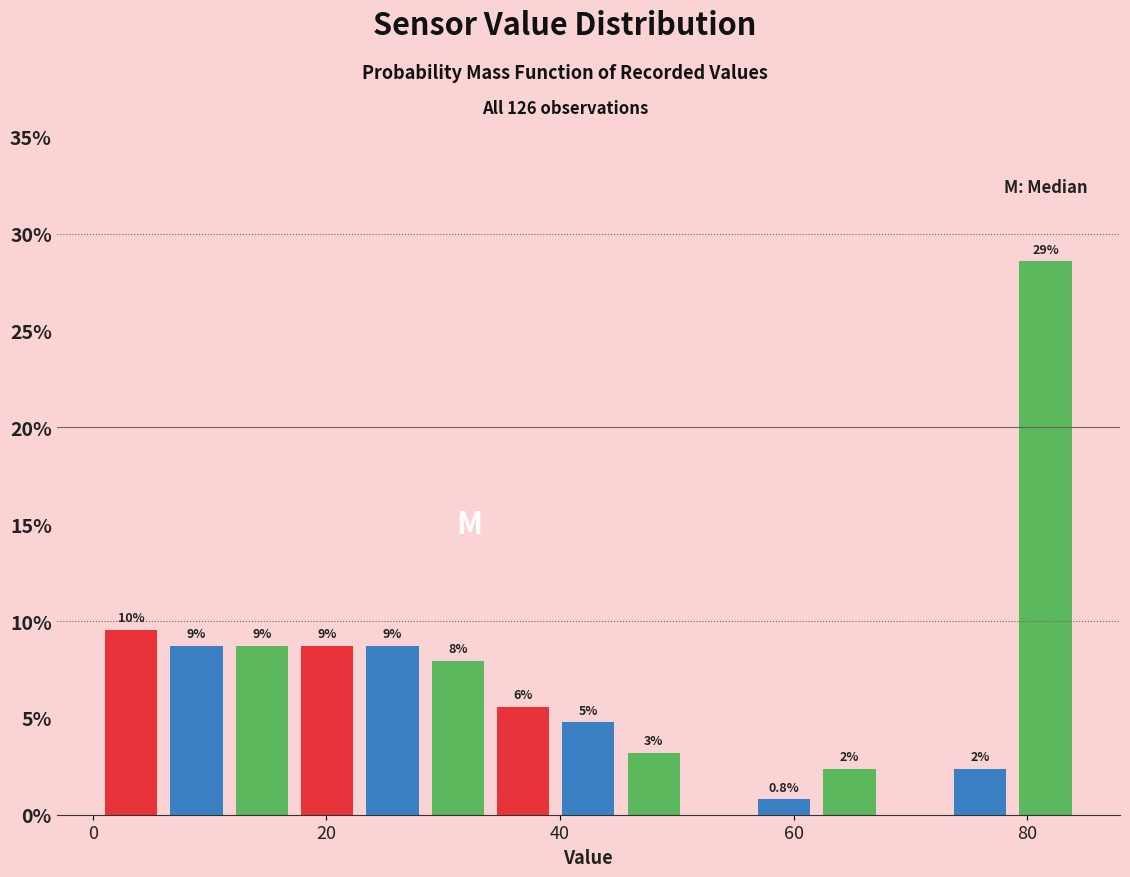

Around what value on the x-axis is the tallest bar? Give the approximate position of its centre, as read against the axis.

82